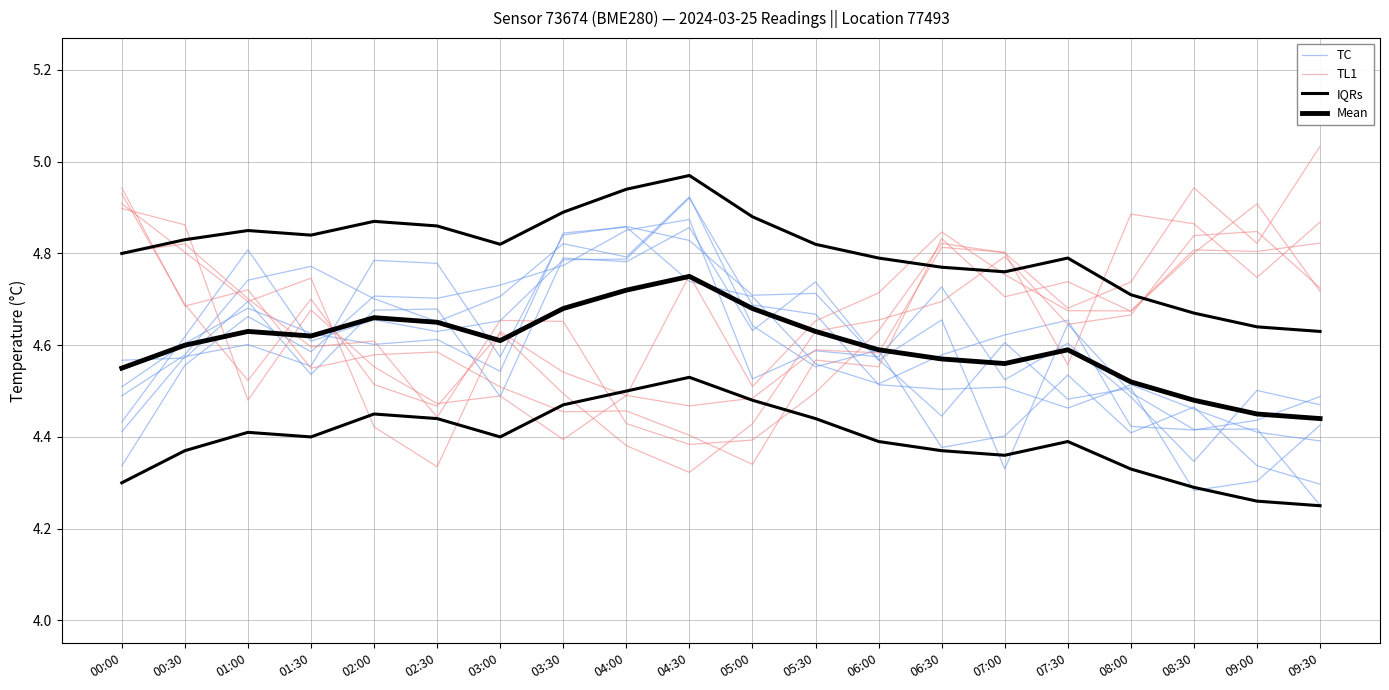

What is the sum of the IQRs values at 04:00 and 01:00?

9.8